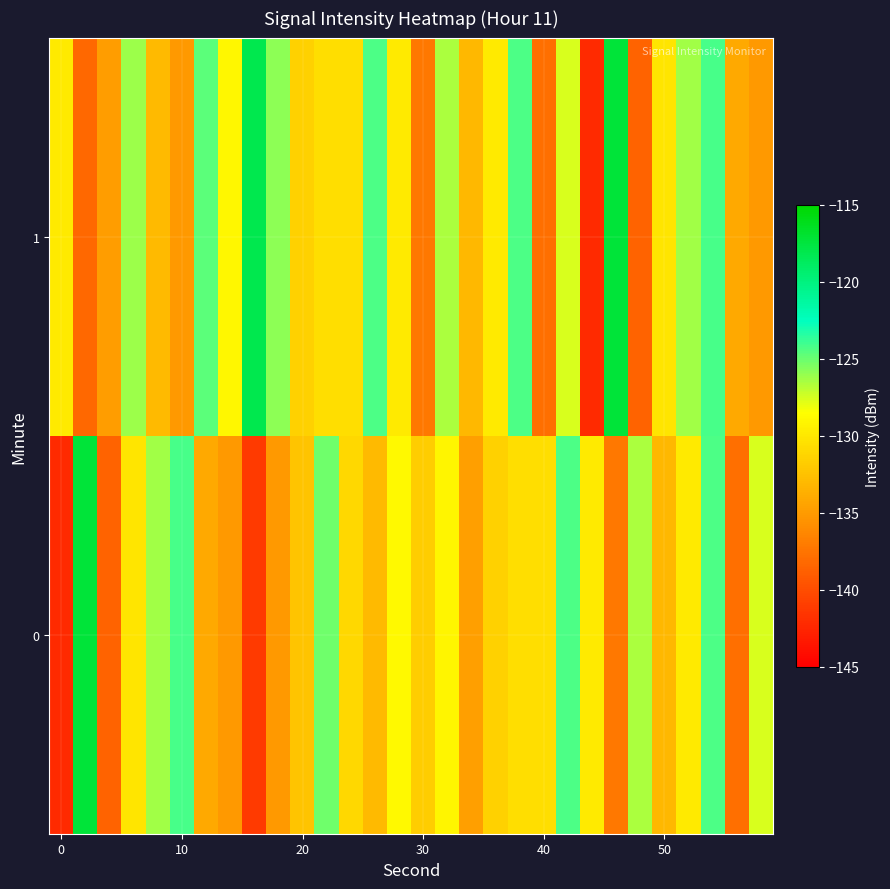

Reading left to right, list all the values displayed in this chart.

0: -142.2	-117.3	-138.6	-130.2	-126.3	-124.2	-134.1	-135.1	-141.2	-135.1	-132.3	-125.1	-131.0	-133.0	-128.9	-131.7	-129.1	-134.7	-131.4	-130.6	-130.6	-124.4	-129.8	-137.3	-126.6	-133.1	-129.8	-124.3	-137.8	-127.6
1: -129.9	-138.3	-134.9	-126.1	-133.0	-135.0	-124.7	-129.0	-118.1	-125.8	-131.4	-130.6	-130.6	-124.4	-129.8	-137.3	-126.6	-133.1	-129.8	-124.3	-137.8	-127.6	-142.2	-117.3	-138.6	-130.2	-126.3	-124.2	-134.1	-135.1